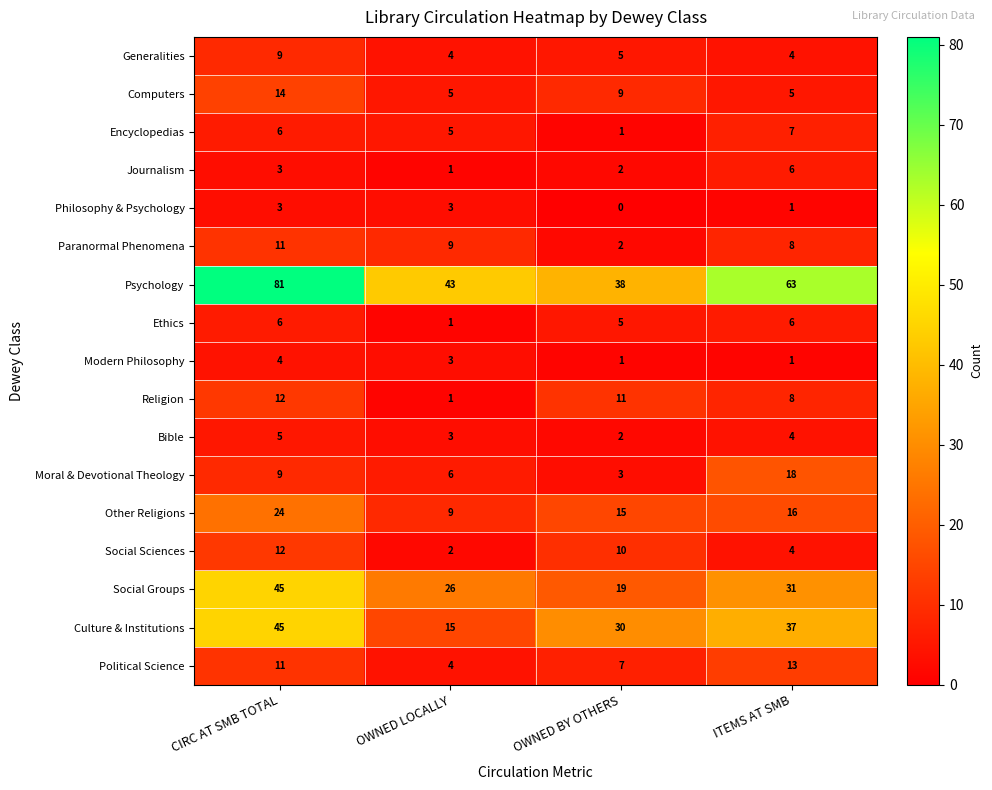

Which label corresponds to the smallest value in the chart?

OWNED BY OTHERS